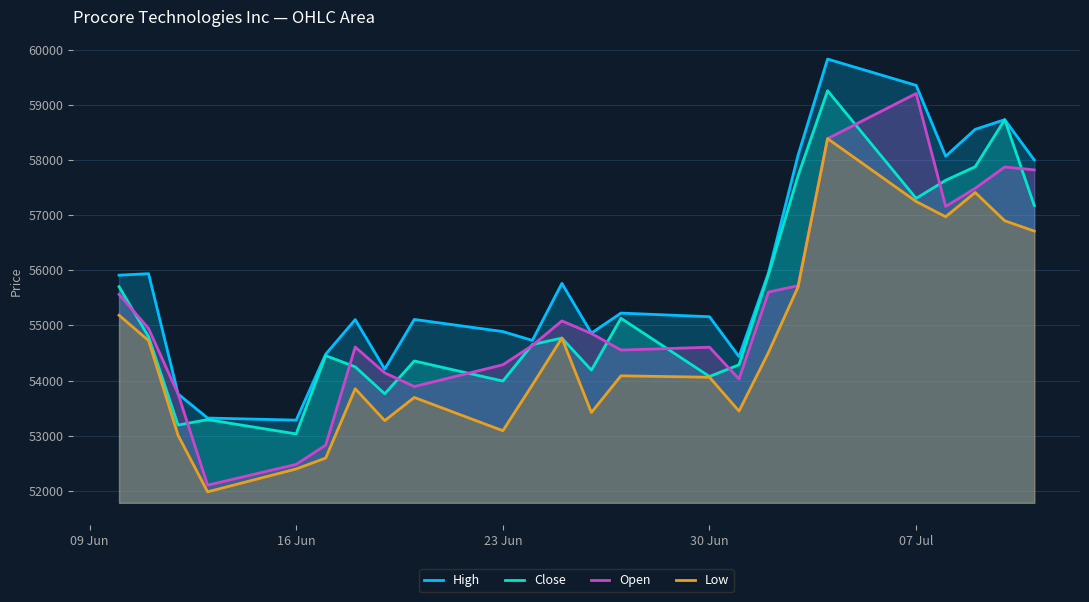

What is the minimum value for Open?

52104